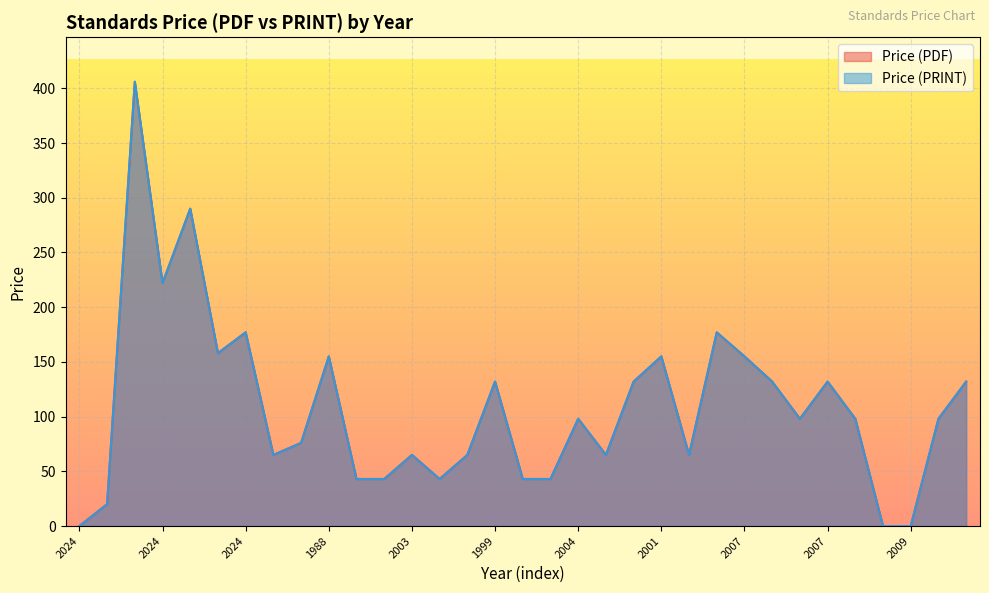

What are all the series names shown in the legend?

Price (PDF), Price (PRINT)